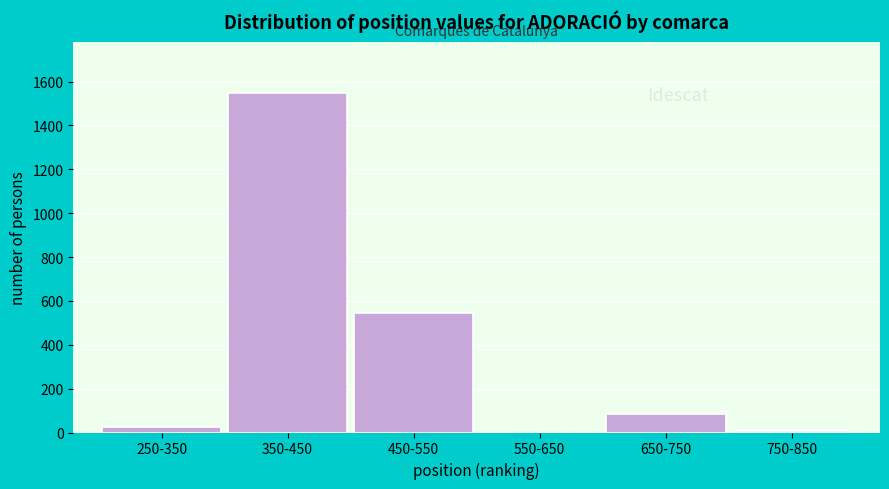

Between 450-550 and 350-450, which is larger?

350-450